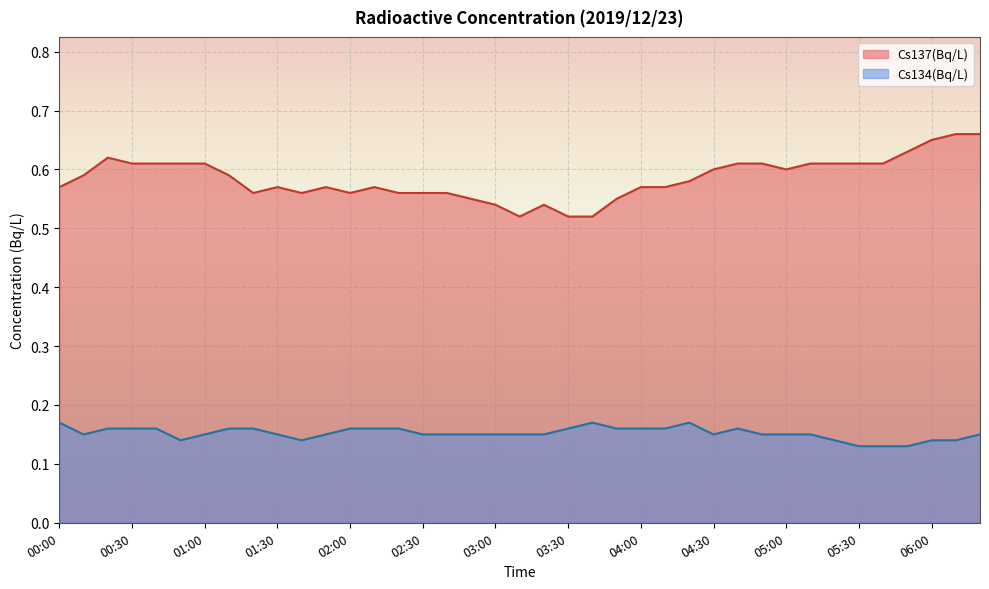

What is the label of the 27th point from the left?

04:20